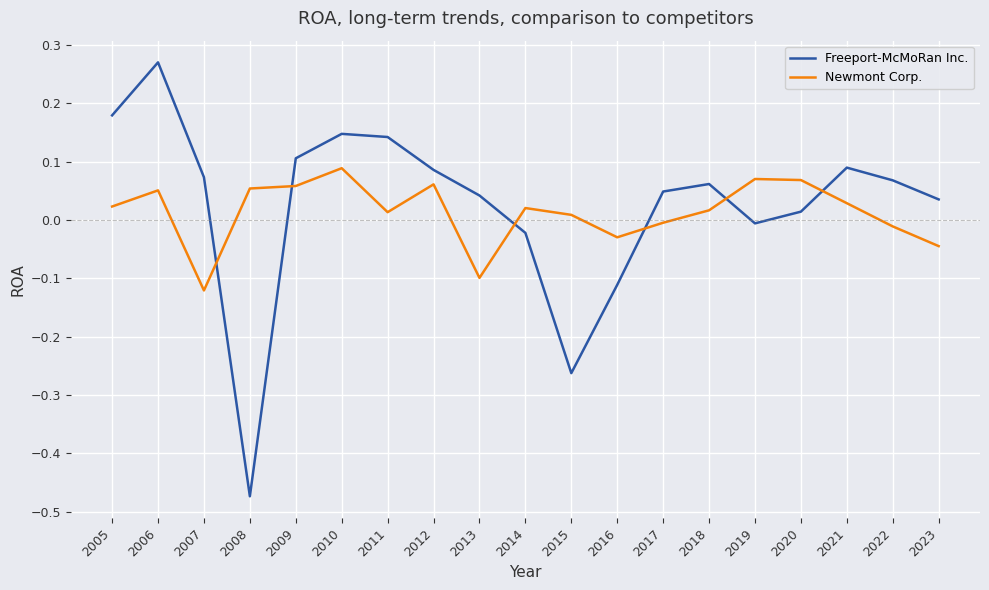

At which category does Freeport-McMoRan Inc. reach its first local peak?

2006